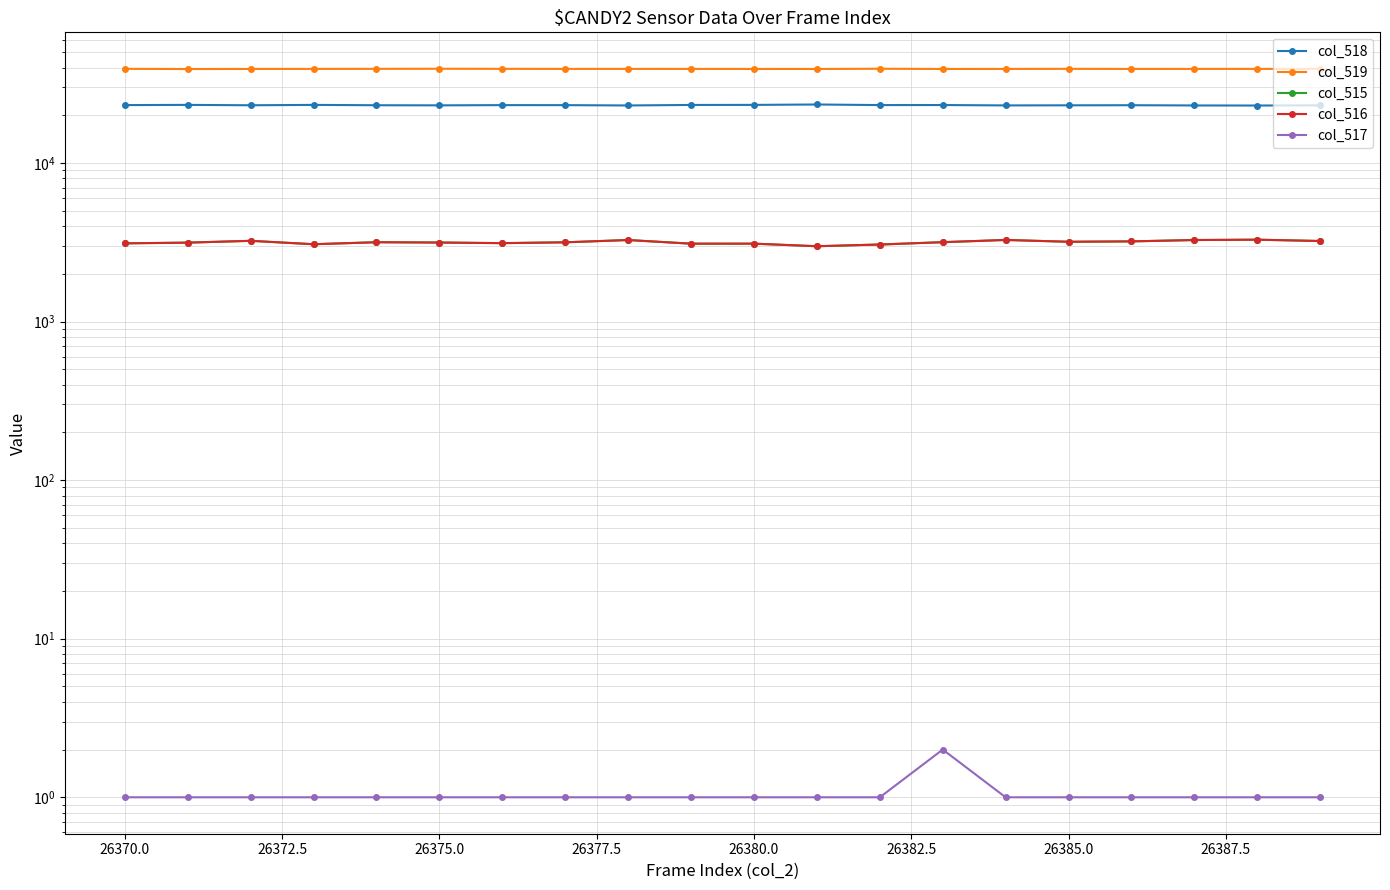

Is the value of col_518 at 26380.0 greater than the value of col_515 at 26385.0?

Yes